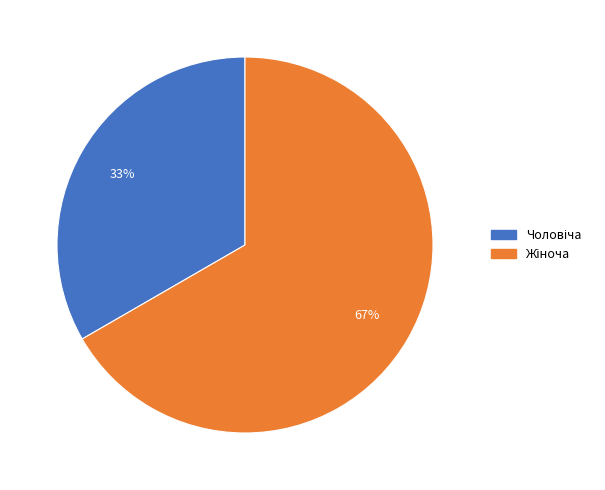

To the nearest percent, what is the average slice percentage?

50%